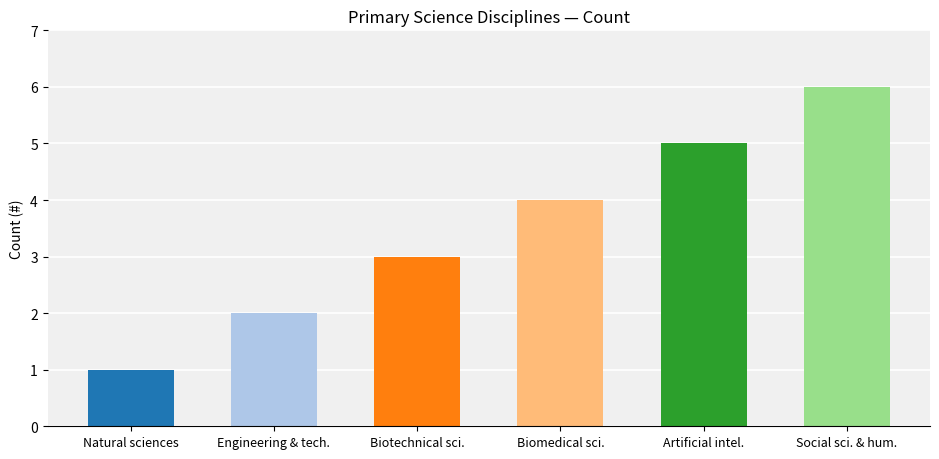

Is it true that the value at Social sci. & hum. is 6?

True